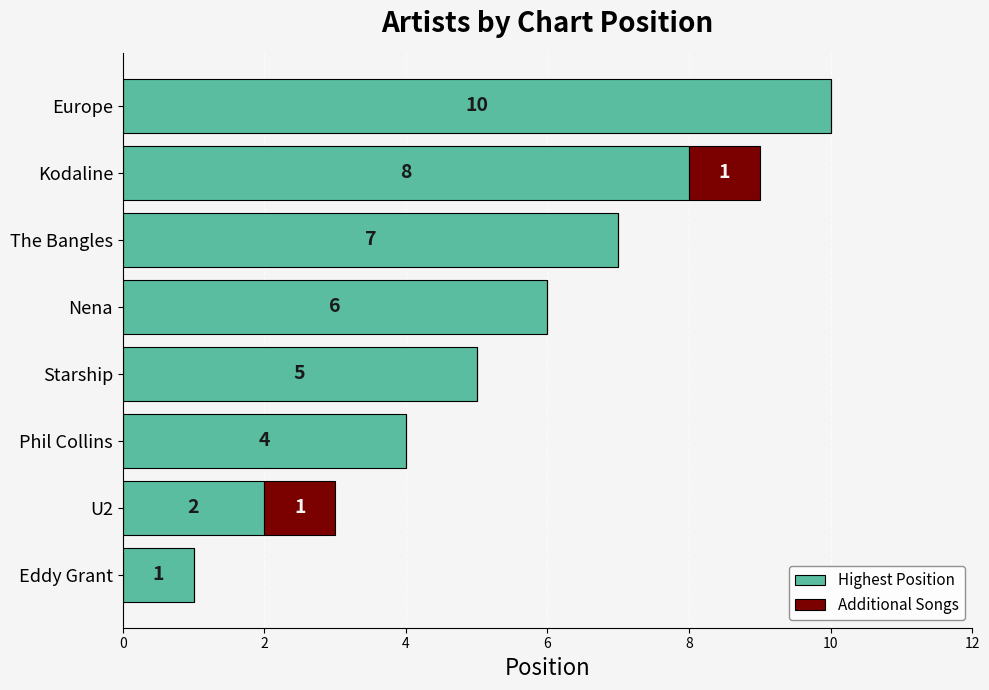

What is the highest value of the Highest Position series?

10